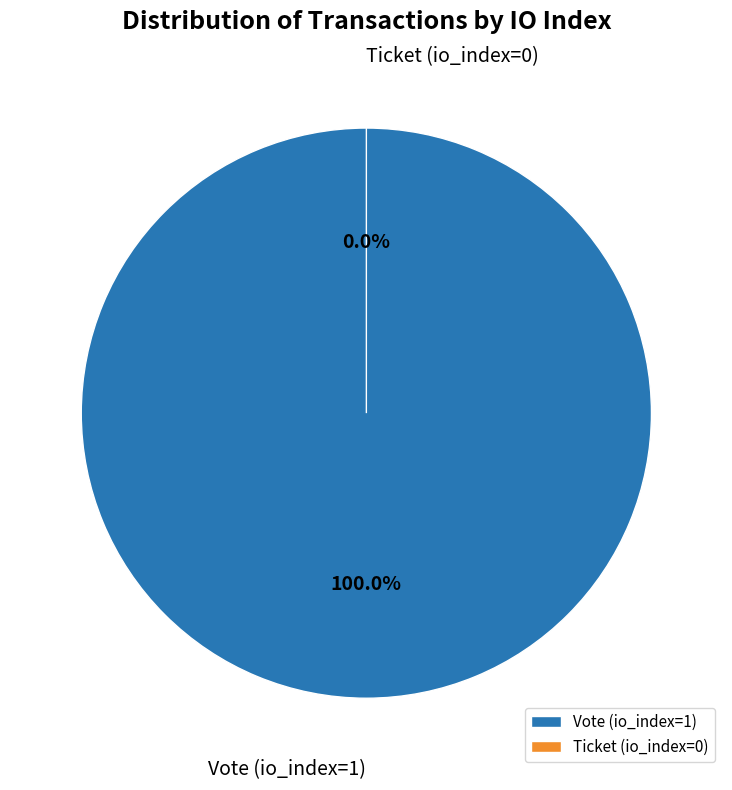

Which slice is the largest?

Vote (io_index=1)